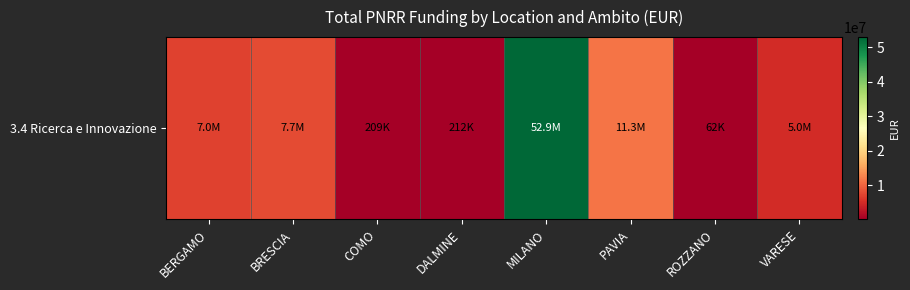

The value at MILANO is 22723164.2. True or false?

False